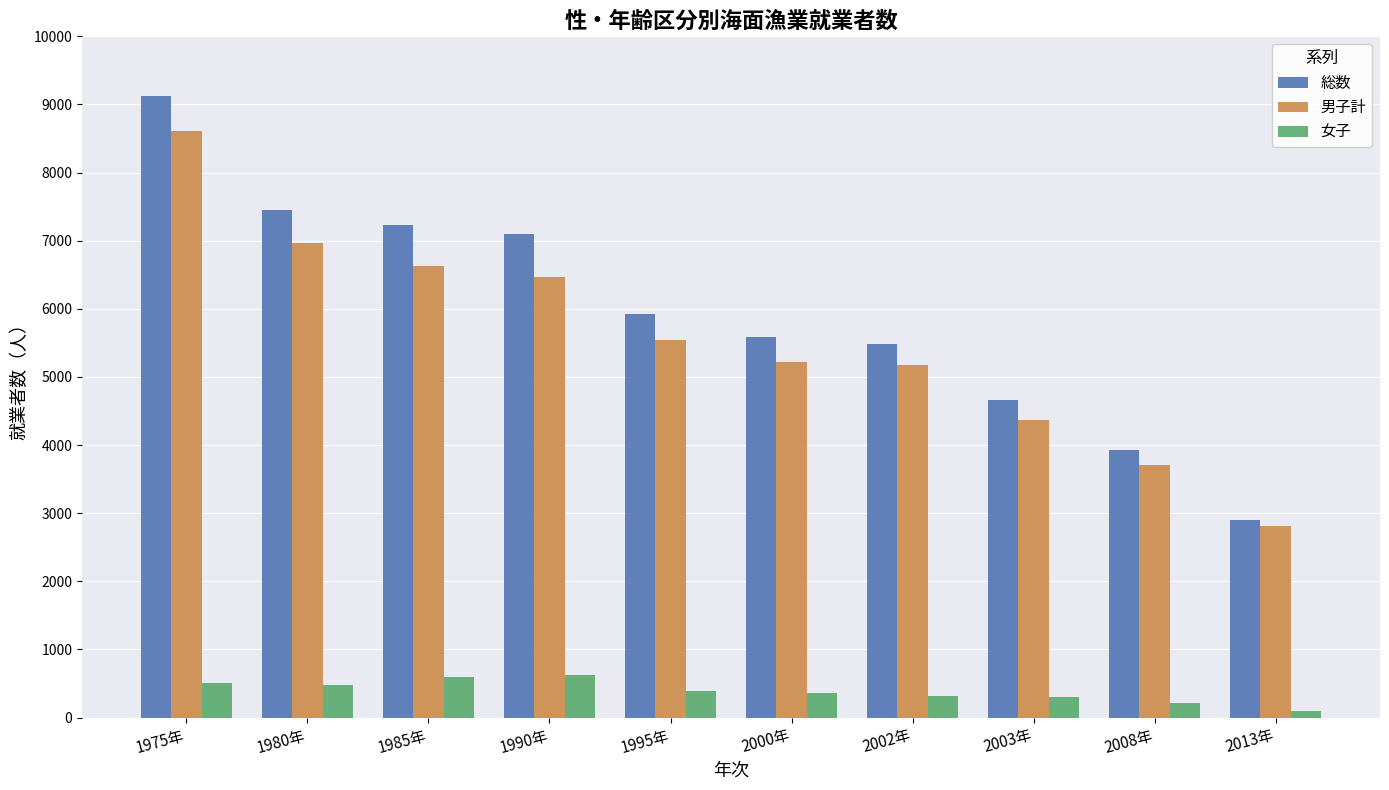

Rank the series by their maximum value, from highest to lowest.

総数, 男子計, 女子